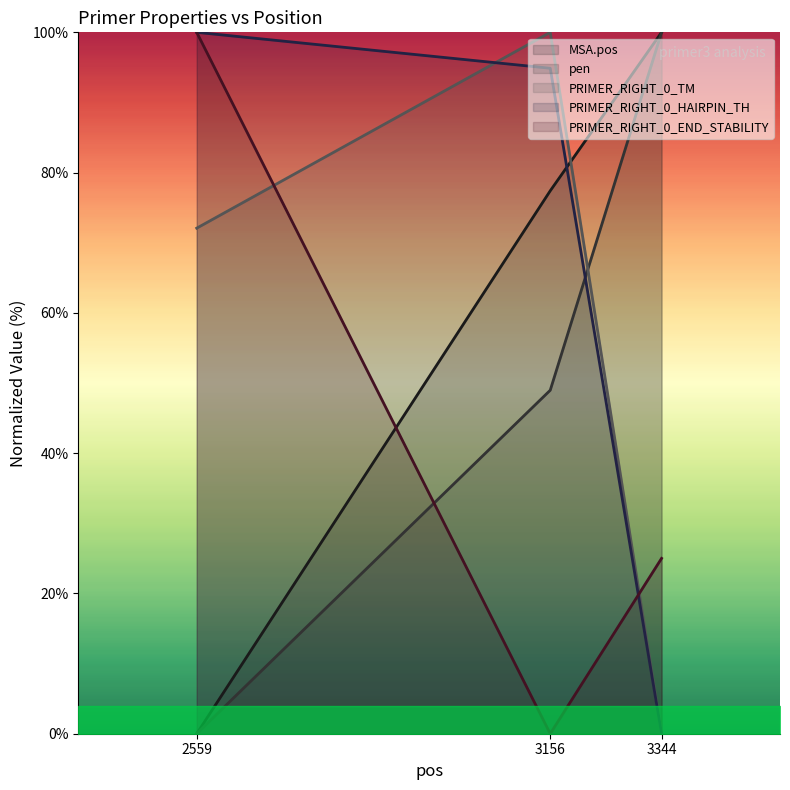

True or false: MSA.pos has a value of 136.3 at 3344.

False